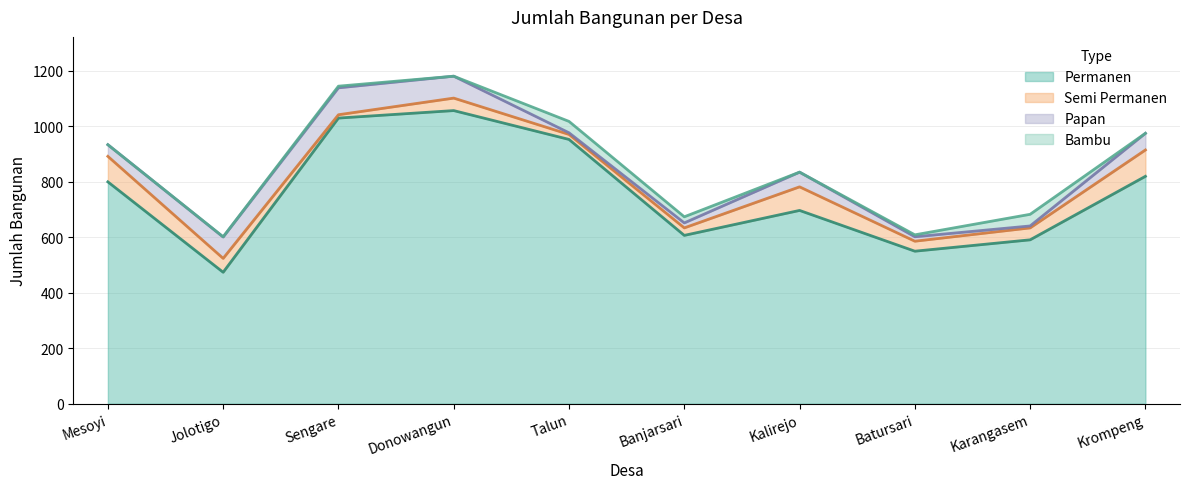

Reading left to right, what are all the values shown in this chart?

Permanen: Mesoyi=800	Jolotigo=474	Sengare=1030	Donowangun=1057	Talun=953	Banjarsari=607	Kalirejo=697	Batursari=550	Karangasem=591	Krompeng=820
Semi Permanen: Mesoyi=92	Jolotigo=50	Sengare=12	Donowangun=45	Talun=18	Banjarsari=27	Kalirejo=85	Batursari=36	Karangasem=43	Krompeng=95
Papan: Mesoyi=42	Jolotigo=77	Sengare=97	Donowangun=79	Talun=6	Banjarsari=18	Kalirejo=53	Batursari=16	Karangasem=7	Krompeng=60
Bambu: Mesoyi=0	Jolotigo=1	Sengare=6	Donowangun=0	Talun=41	Banjarsari=22	Kalirejo=0	Batursari=7	Karangasem=42	Krompeng=0